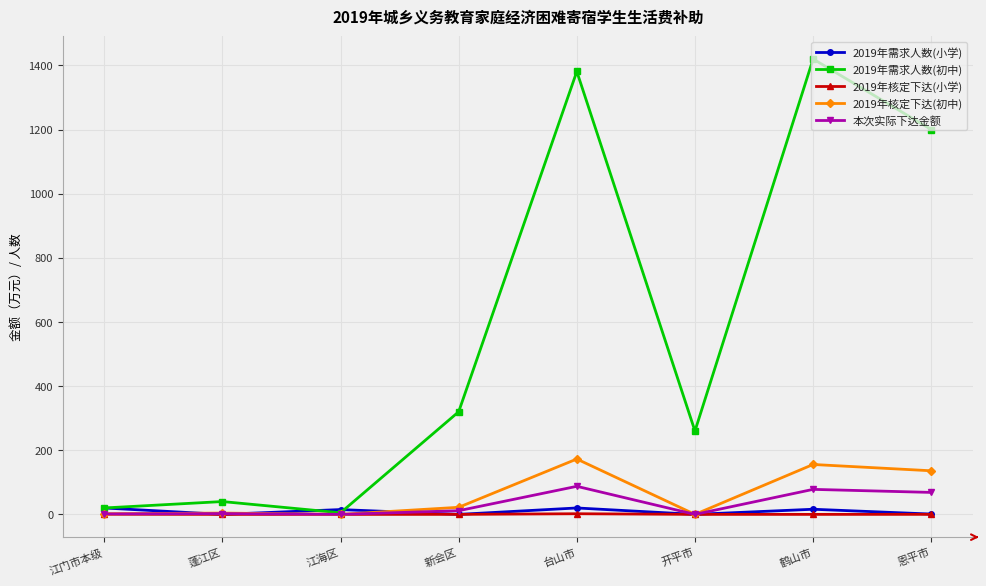

Which series has the largest range (max minus min)?

2019年需求人数(初中)